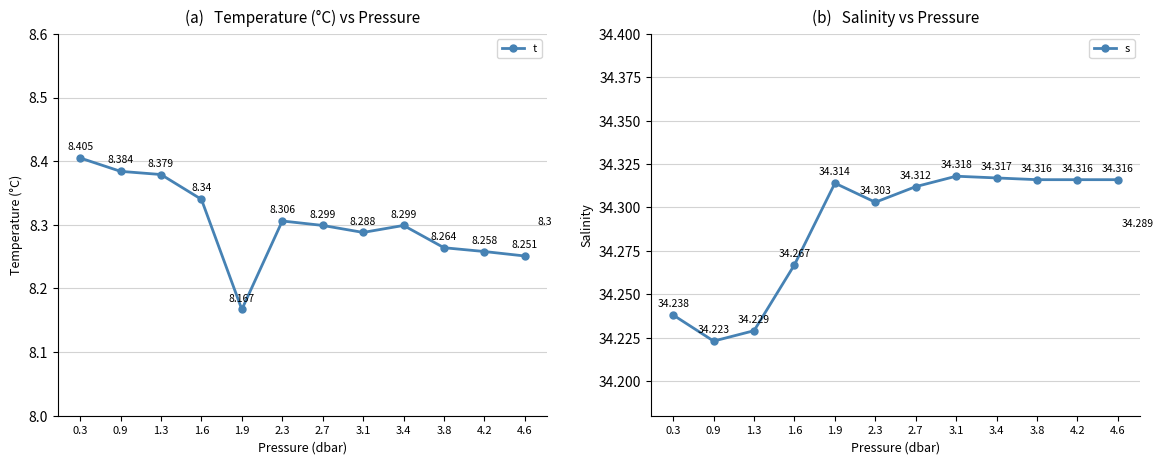

True or false: s has a value of 51.5 at 3.8.

False